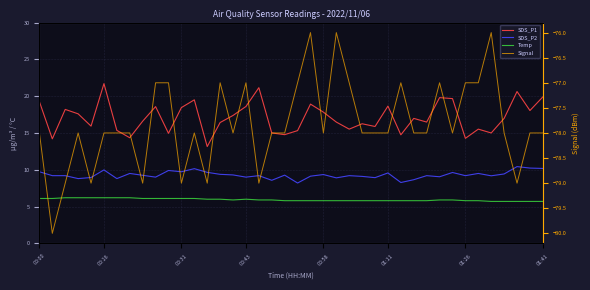

True or false: SDS_P1 and Temp cross at least once.

False